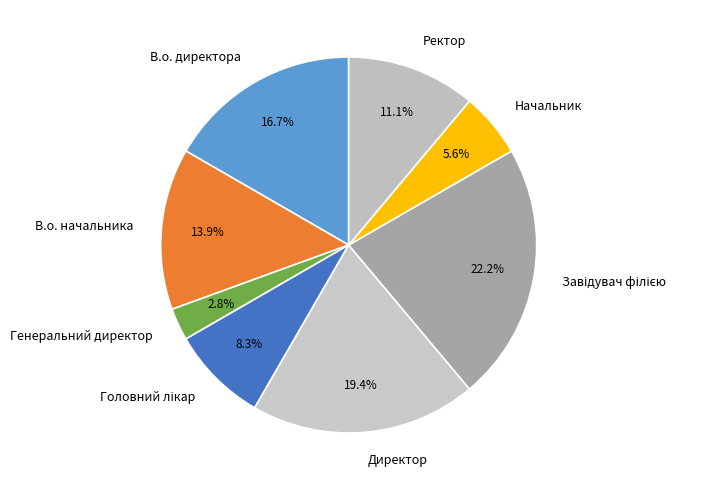

Which has a higher value, Генеральний директор or Начальник?

Начальник